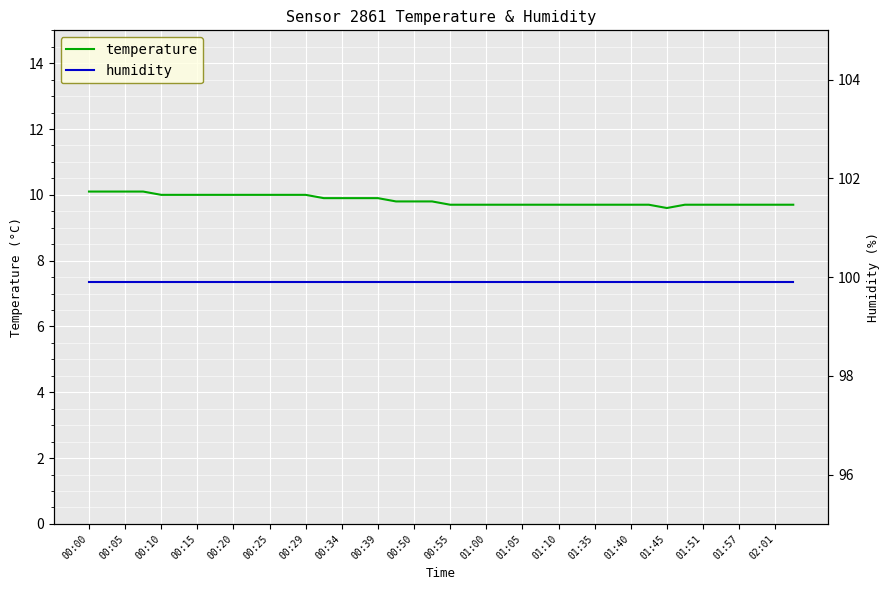

The value of temperature at 00:15 is 5.8. True or false?

False